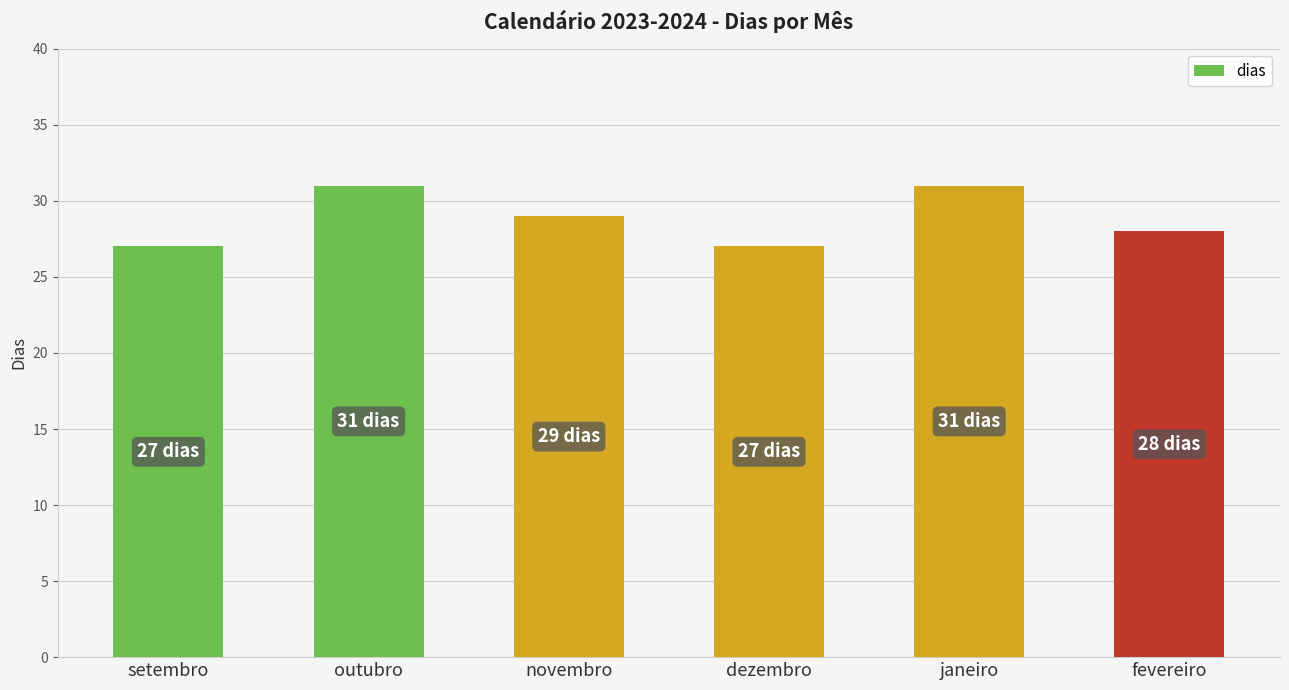

What is the label of the 1st bar from the left?

setembro